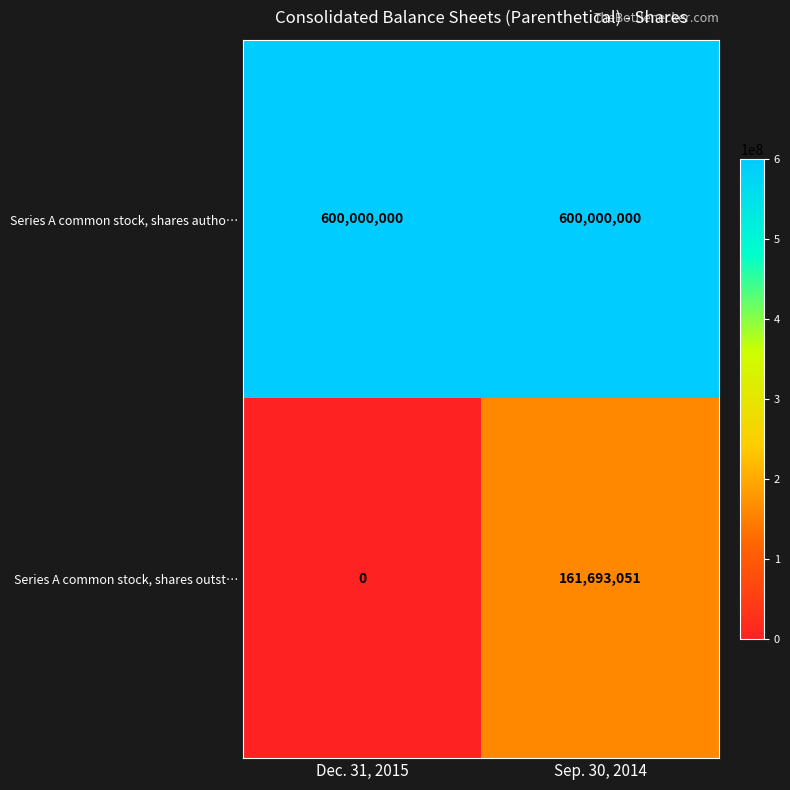

What is the spread (max minus min) of values at Sep. 30, 2014?

438306949